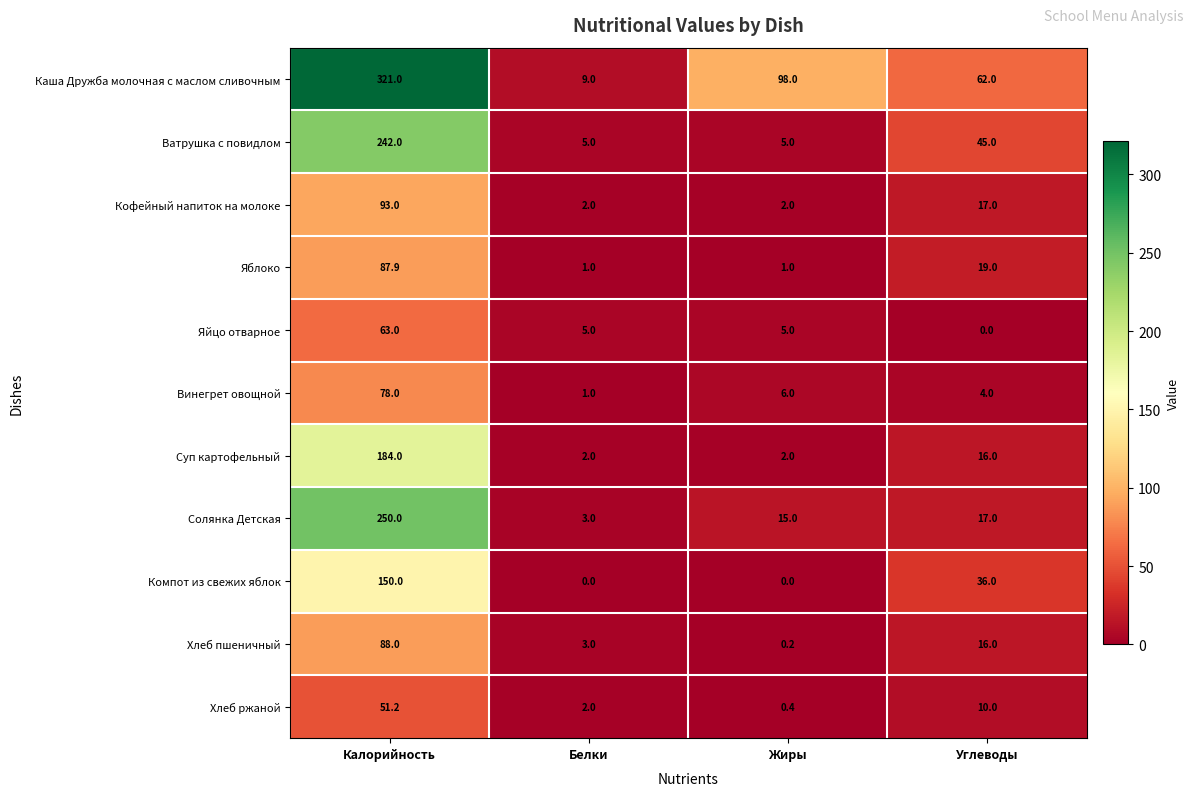

Which series has the widest spread of values?

Каша Дружба молочная с маслом сливочным